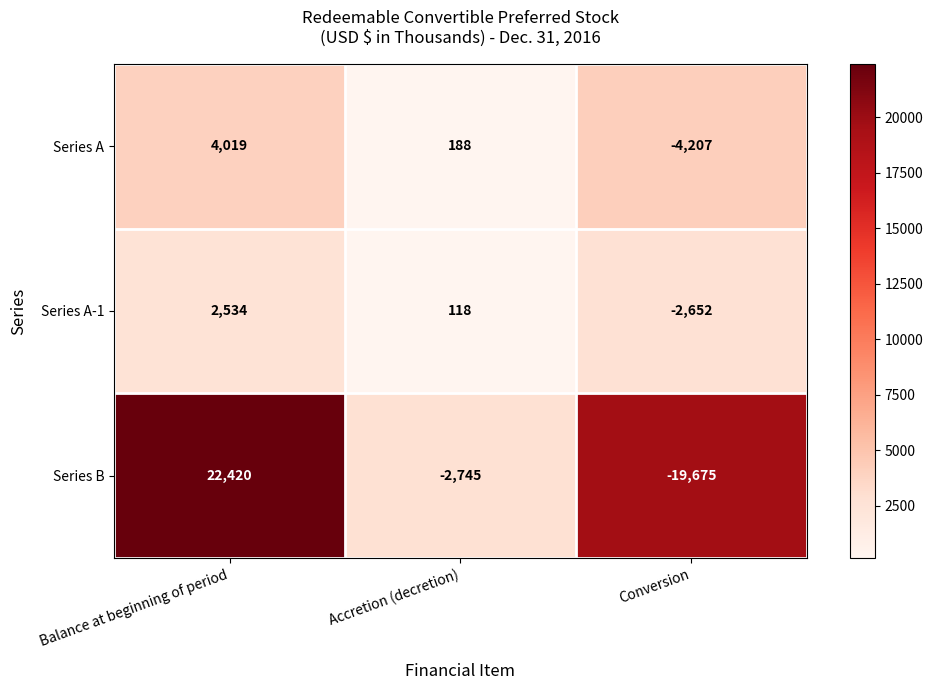

Reading left to right, extract all data points from this chart.

Series A: 4019	188	-4207
Series A-1: 2534	118	-2652
Series B: 22420	-2745	-19675